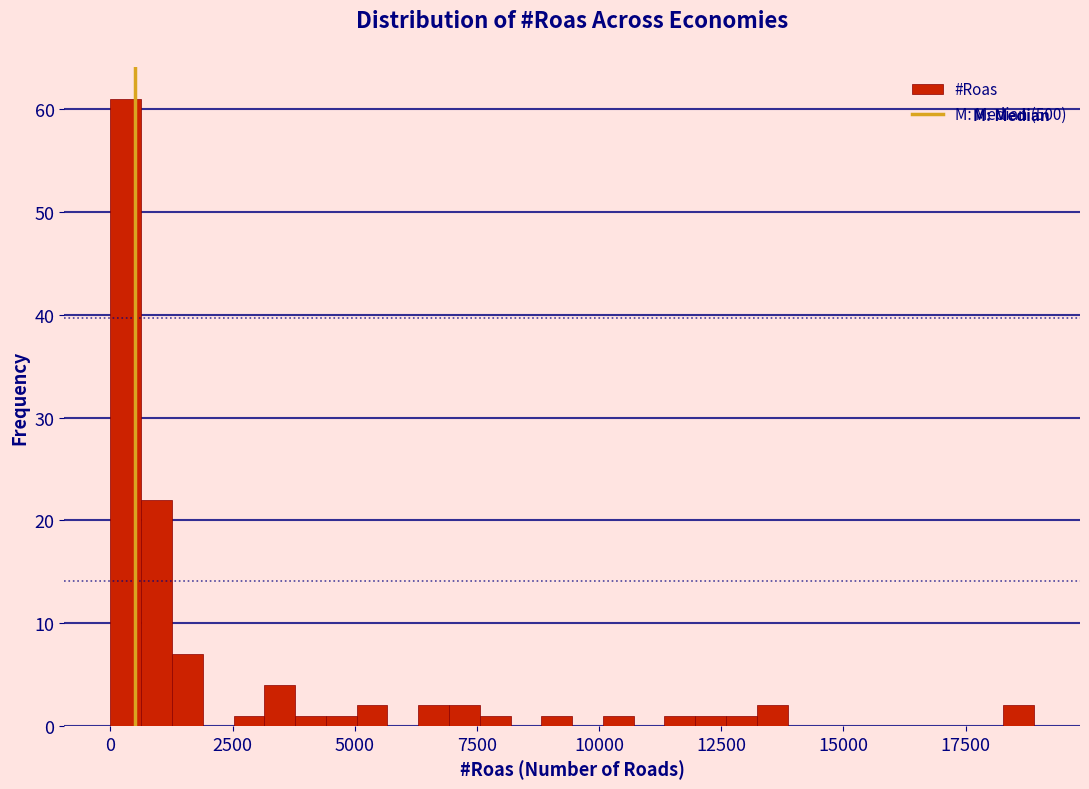

Read against the x-axis, roughly where is the centre of the tallest bar?

500